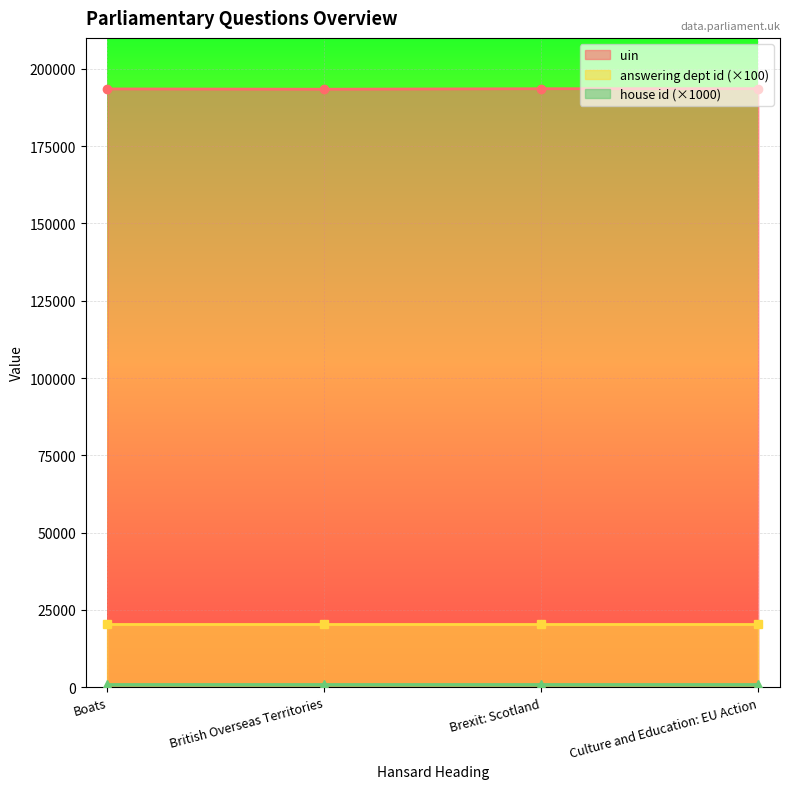

How many data points does each series have?

4